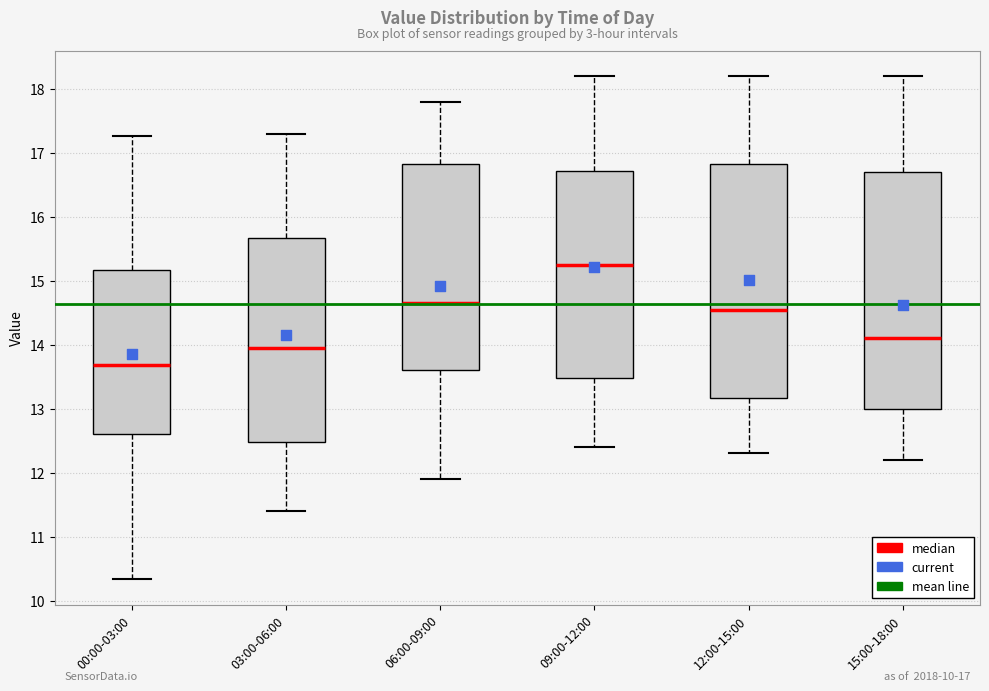

Which box has the lowest median line?

00:00-03:00